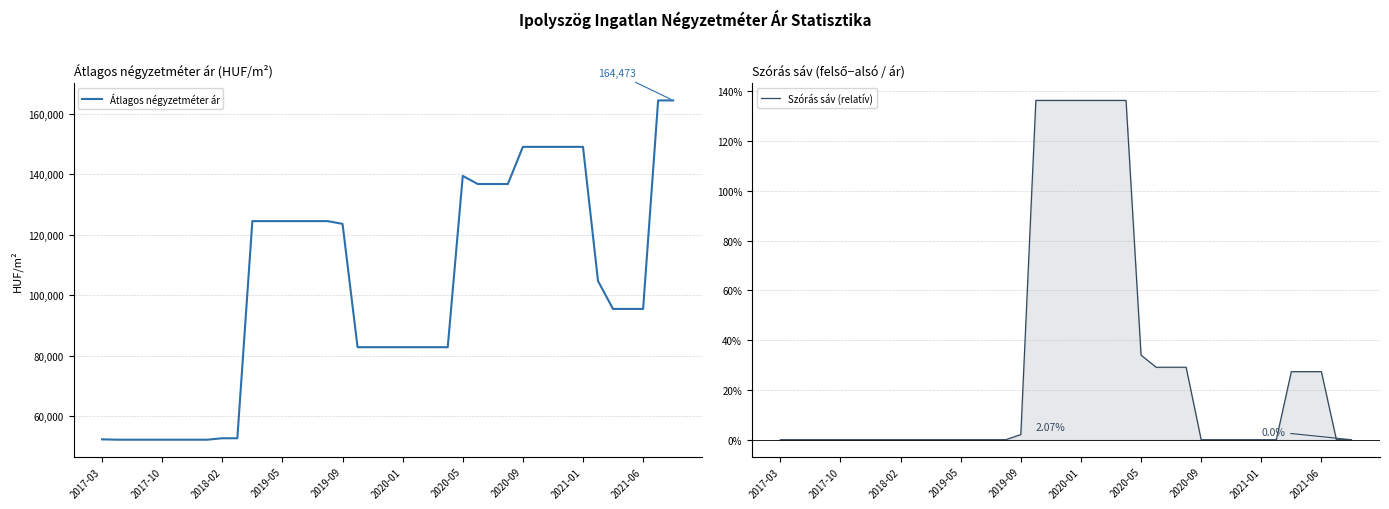

How many interior local peaks does the Átlagos négyzetméter ár series have?

1